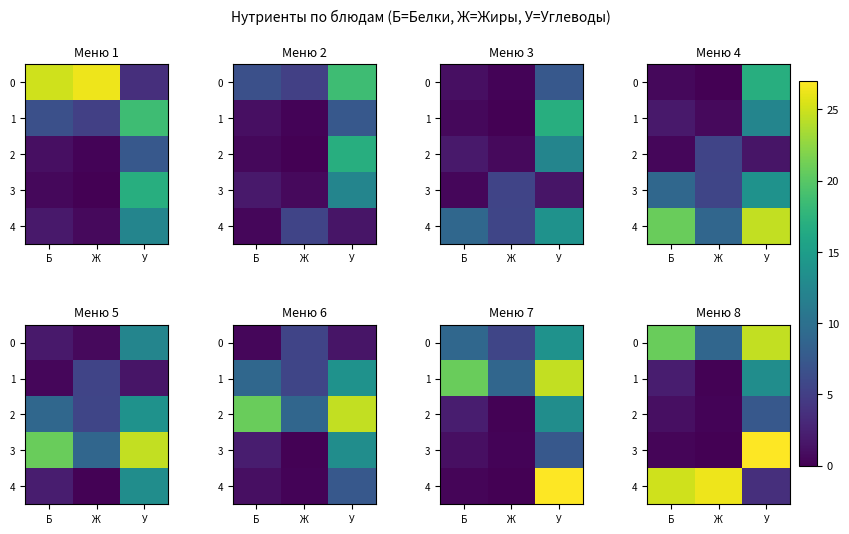

At Ж, list the series in order from smallest to largest.

3, 1, 2, 0, 4